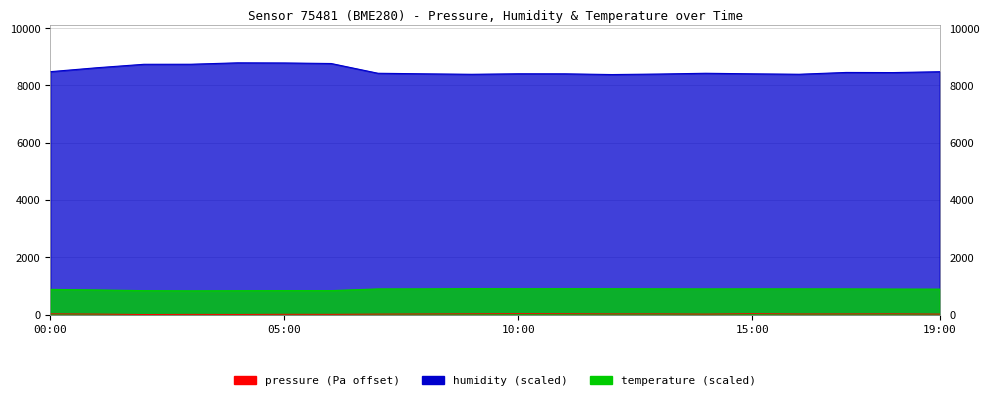

What is the approximate value of humidity at 17:00?

8454.0